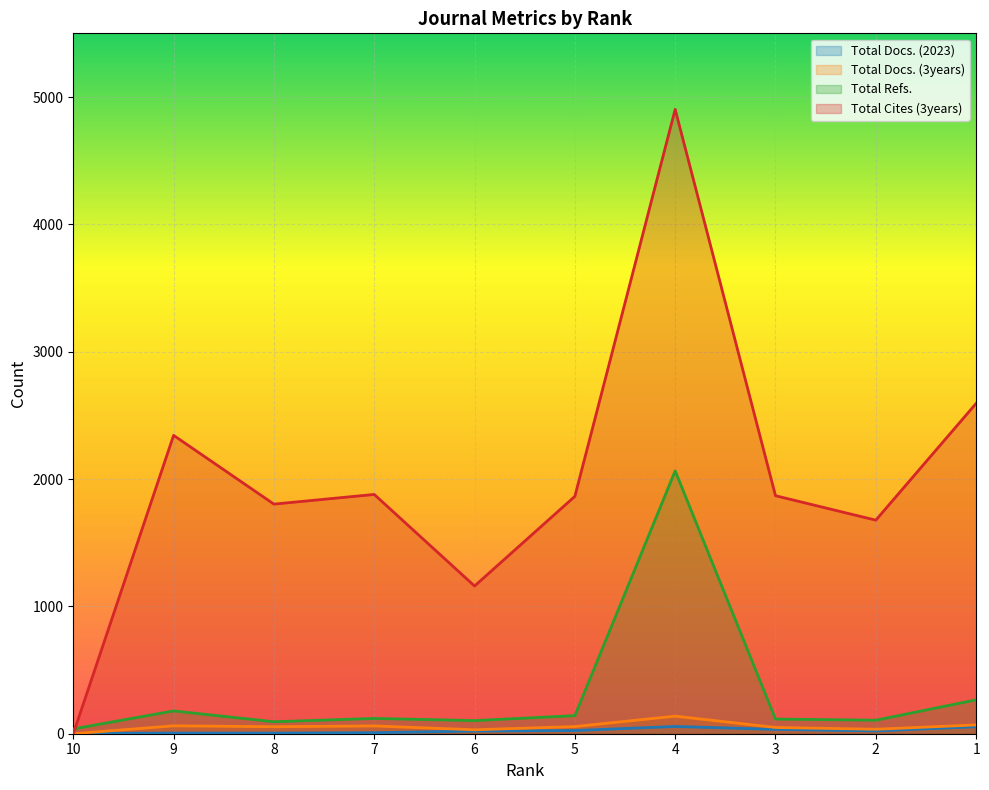

What is the spread (max minus min) of values at 4?

4846